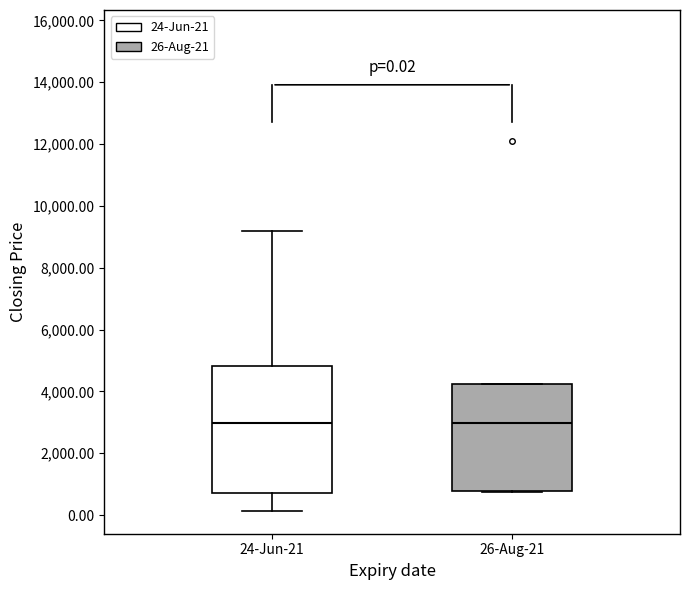

Comparing the boxes themselves (not the whiskers), which one is the tallest?

24-Jun-21